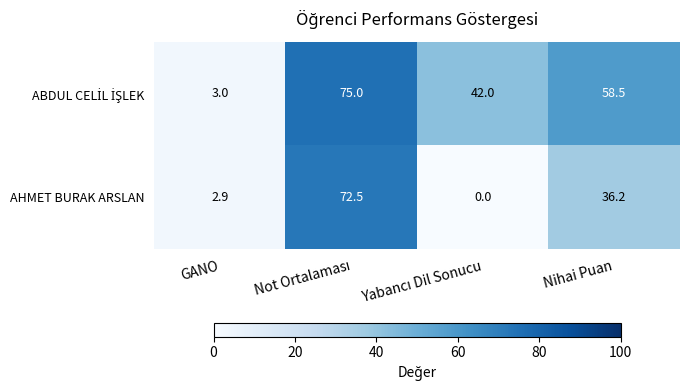

What is the difference between the second highest and second lowest values in the AHMET BURAK ARSLAN series?

33.3